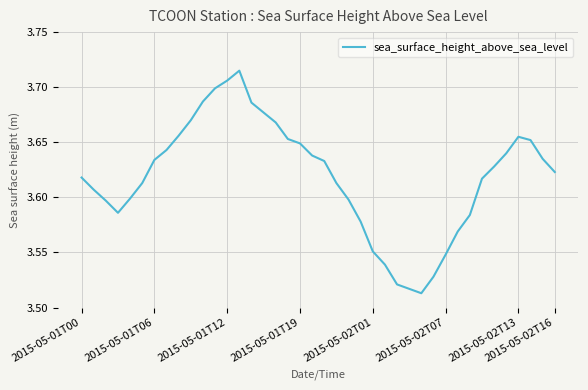

What is the greatest value displayed?

3.7